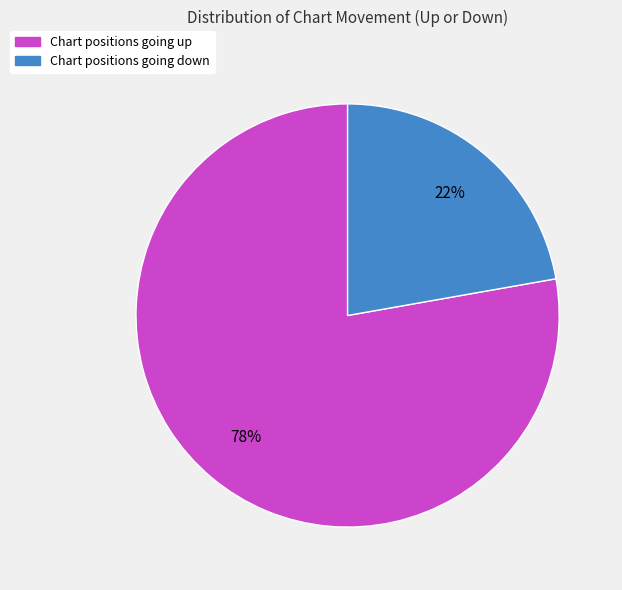

To the nearest percent, what percentage of the pie is Chart positions going up?

78%